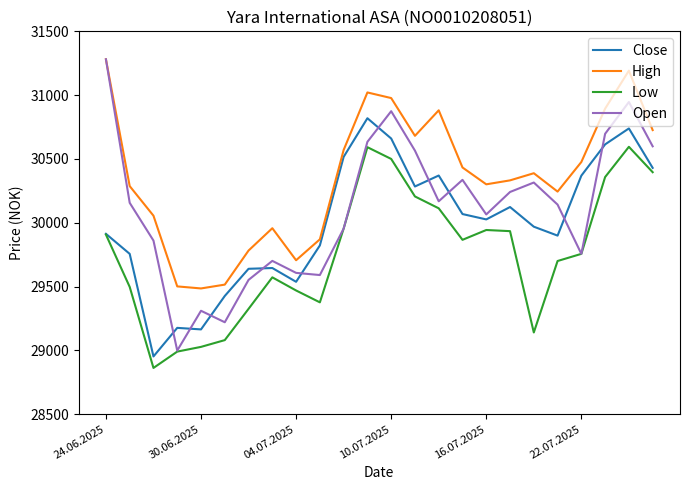

Which series ends up on top after the final intersection of Close and Open?

Open